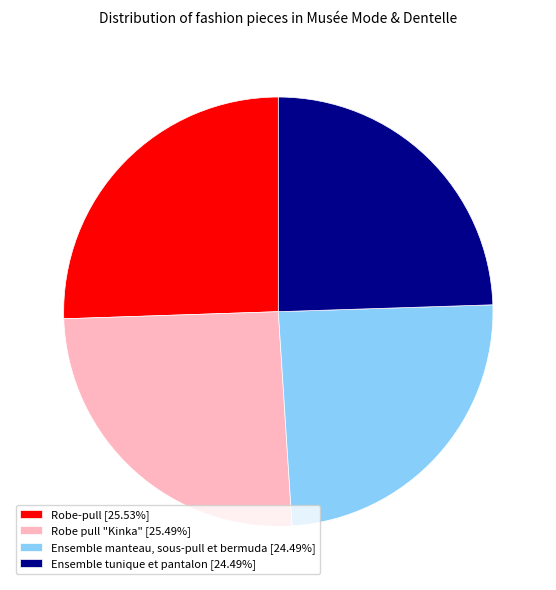

Is Robe-pull [25.53%] the majority of the pie?

No